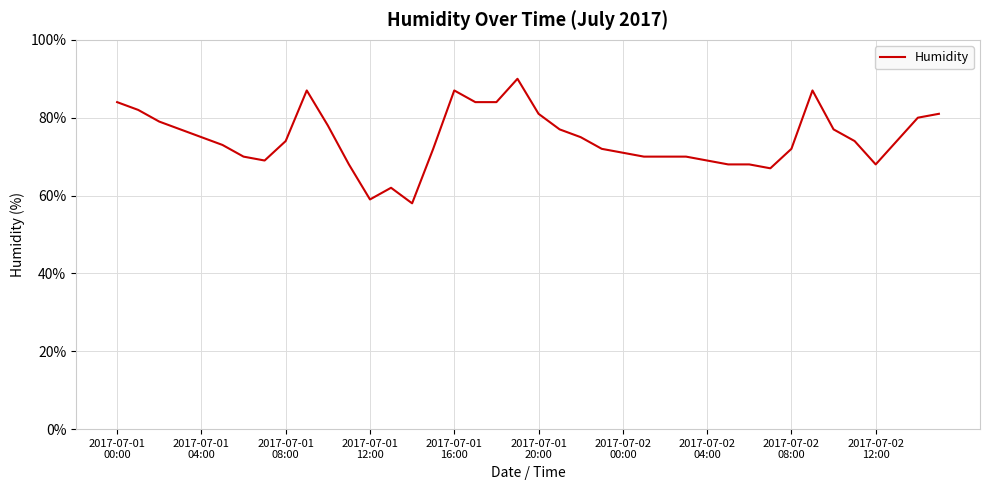

How many lines are shown in the chart?

1